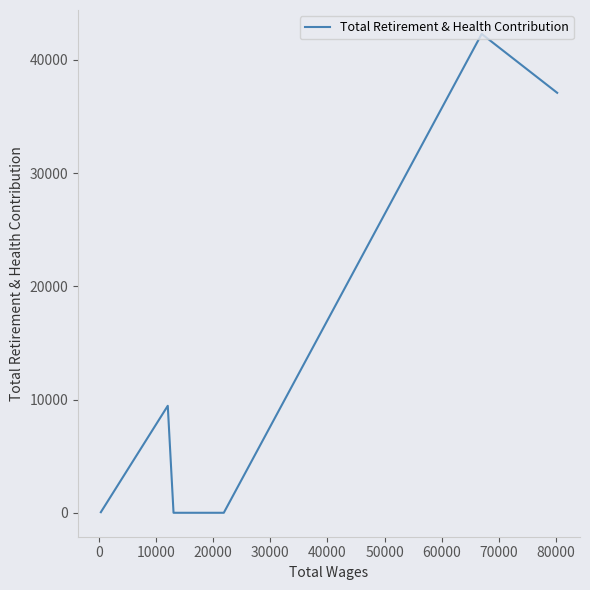

What is the greatest value displayed?

42287